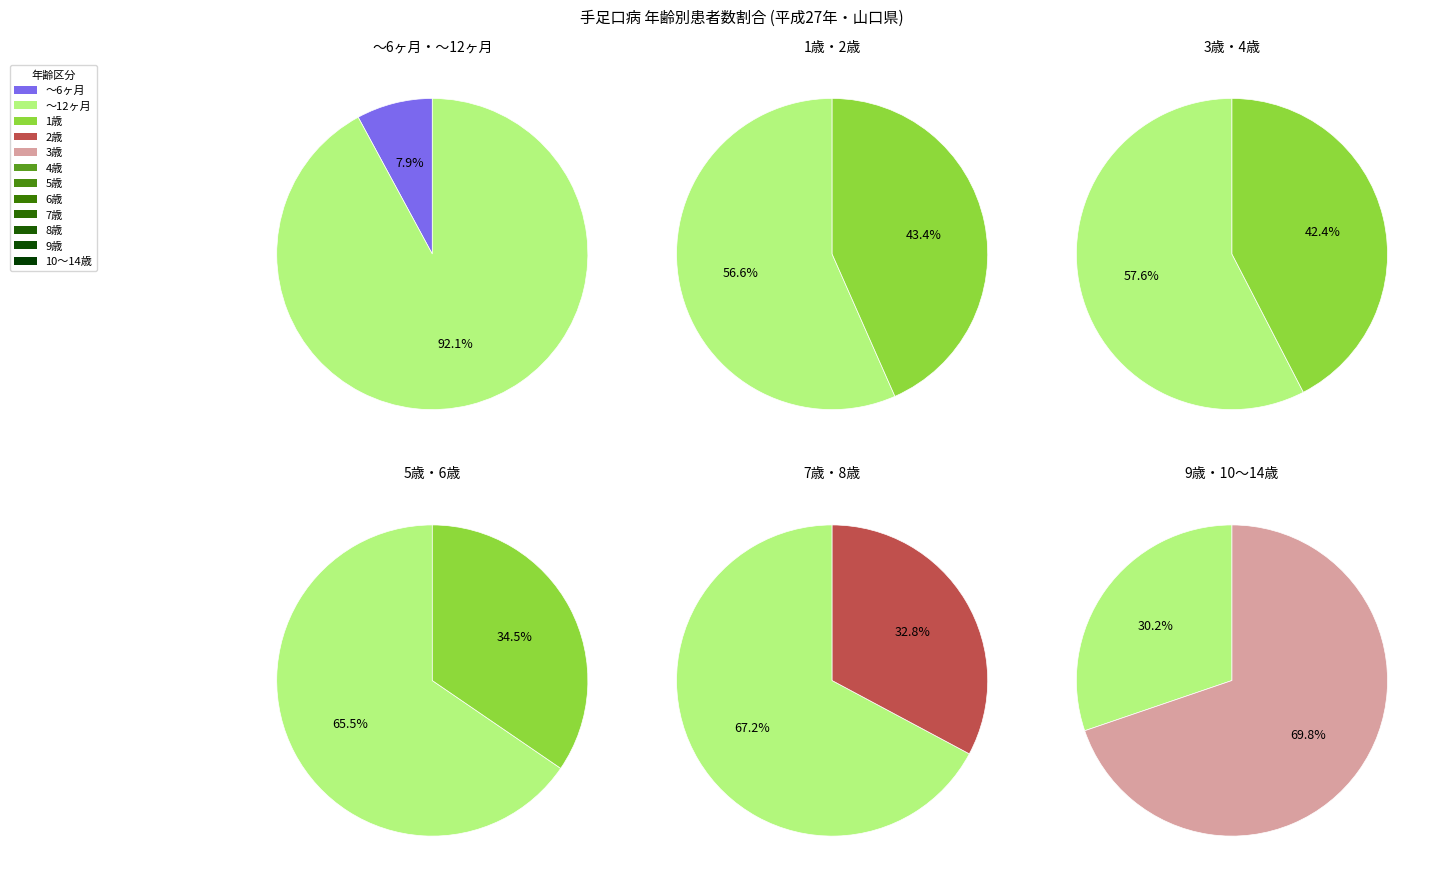

To the nearest percent, what percentage of the pie is 8歳?

1%